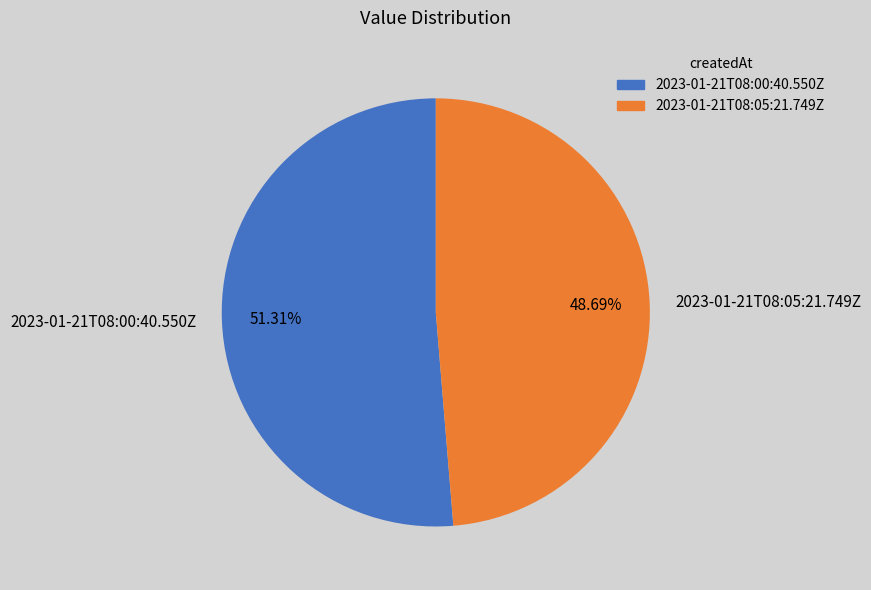

What percentage is the 2023-01-21T08:05:21.749Z slice, to the nearest percent?

49%